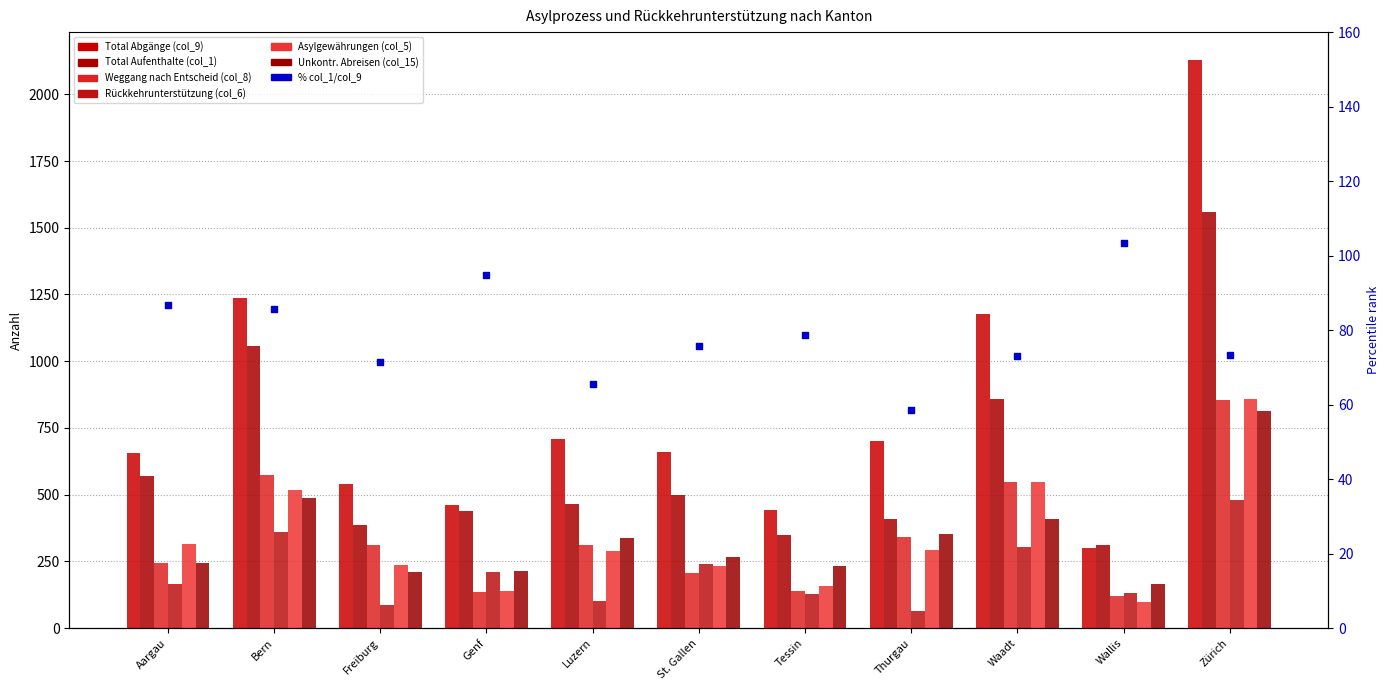

Which series contains the highest Y value?

col_9